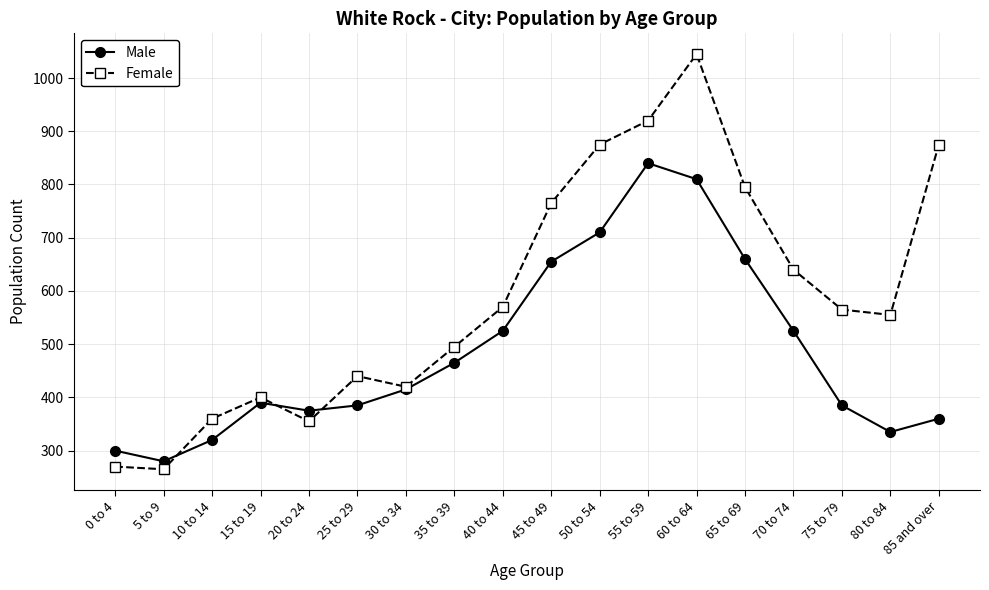

The Female series shows 219 at 55 to 59. True or false?

False